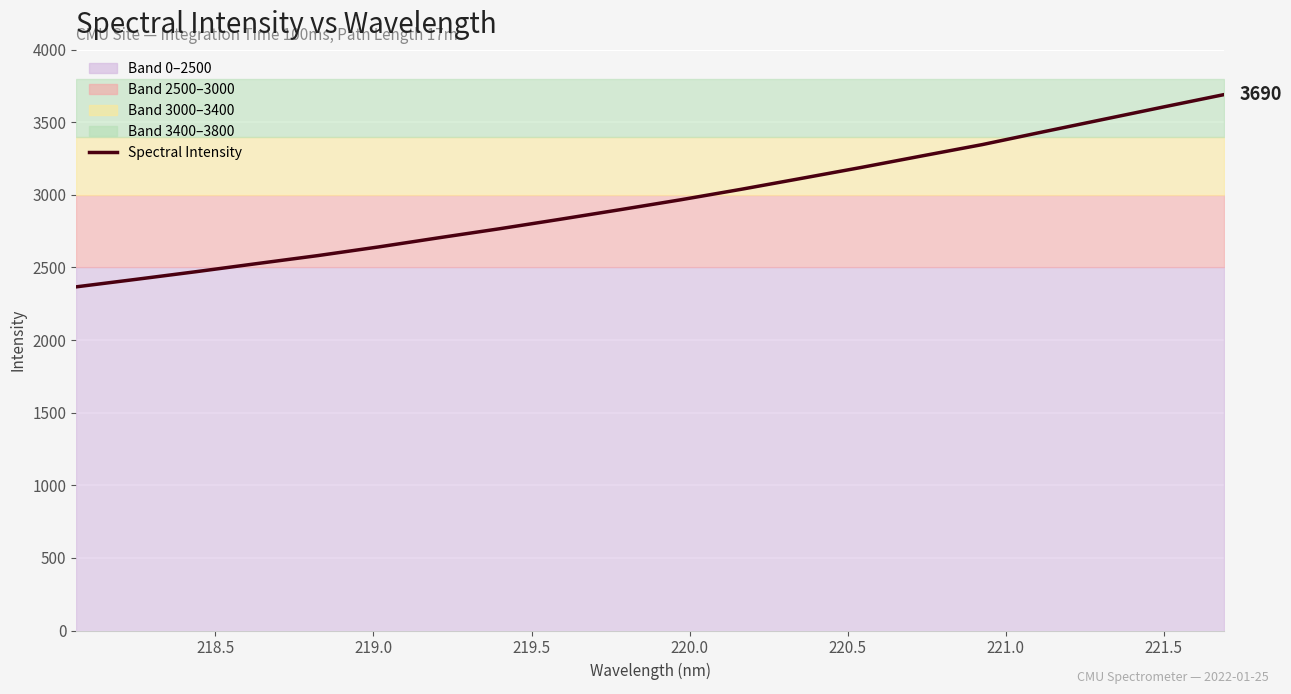

What is the average value?

2968.9